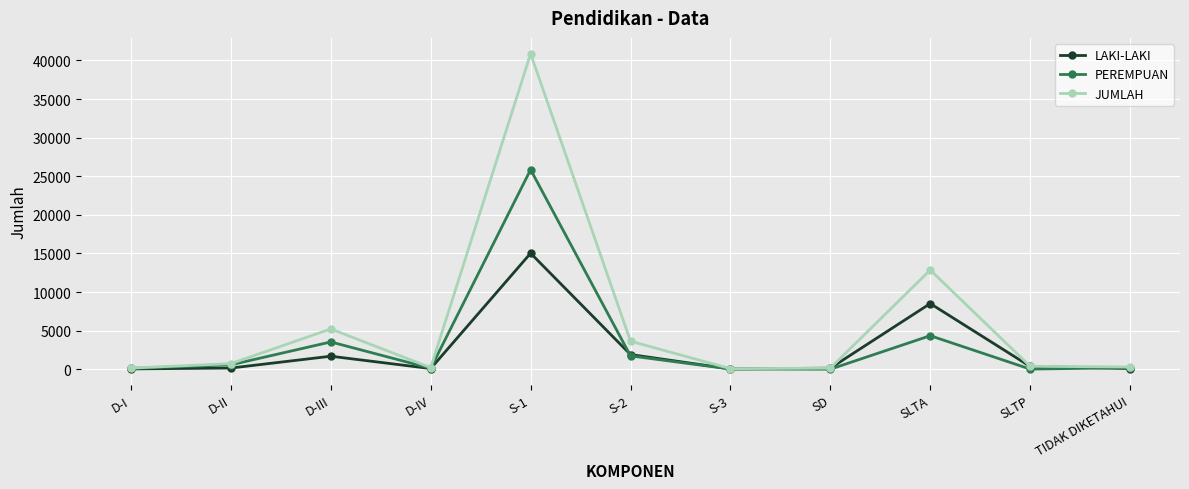

What is the label of the 4th point from the left?

D-IV